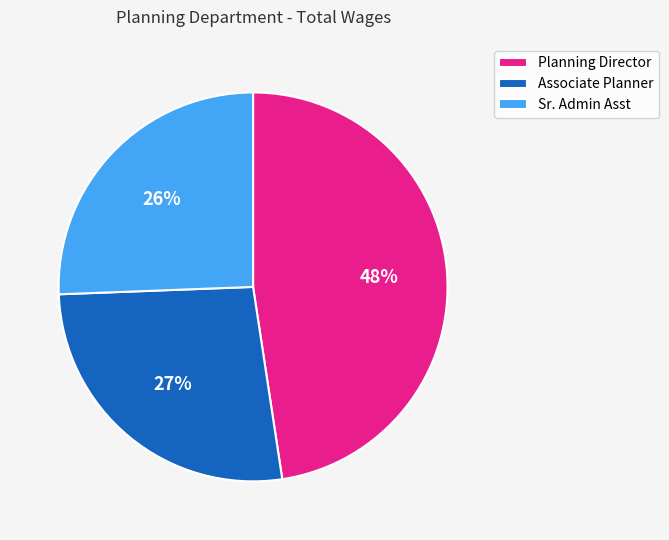

Do Planning Director and Associate Planner together represent more than half of the pie?

Yes